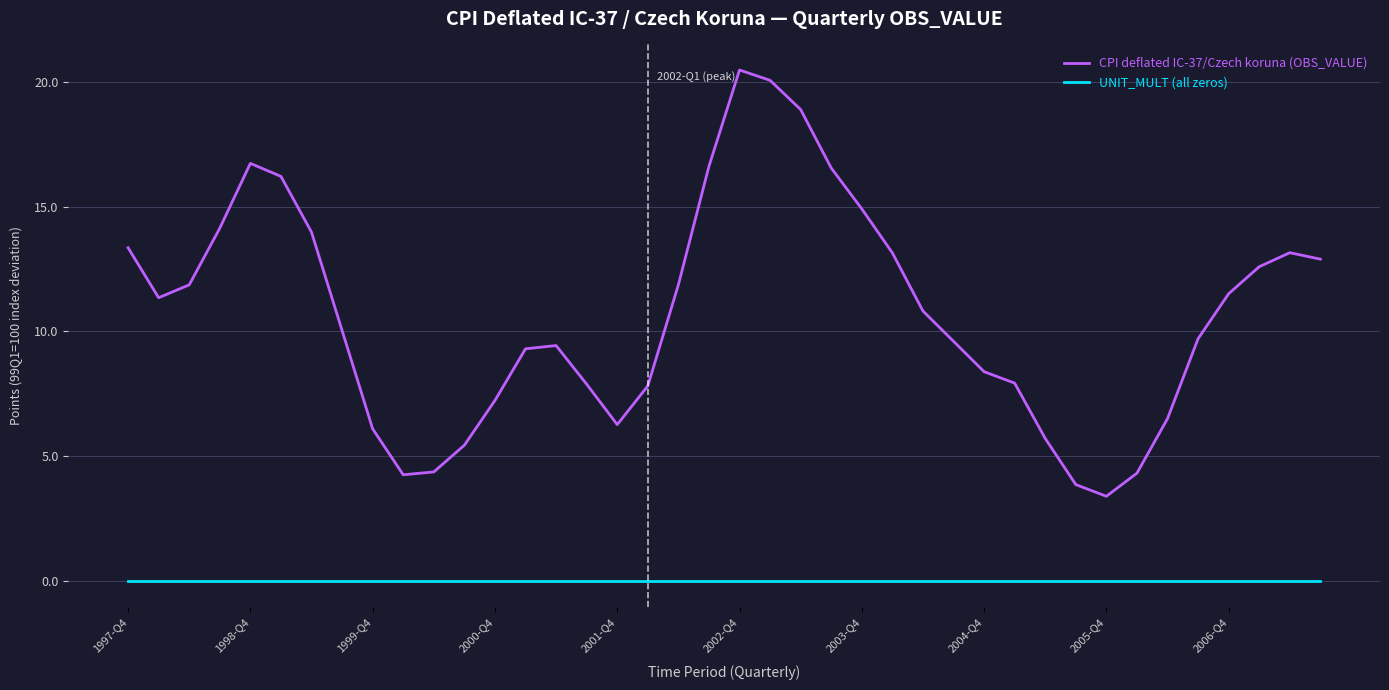

List the series in order of their peak value, highest first.

CPI deflated IC-37/Czech koruna (OBS_VALUE), UNIT_MULT (all zeros)